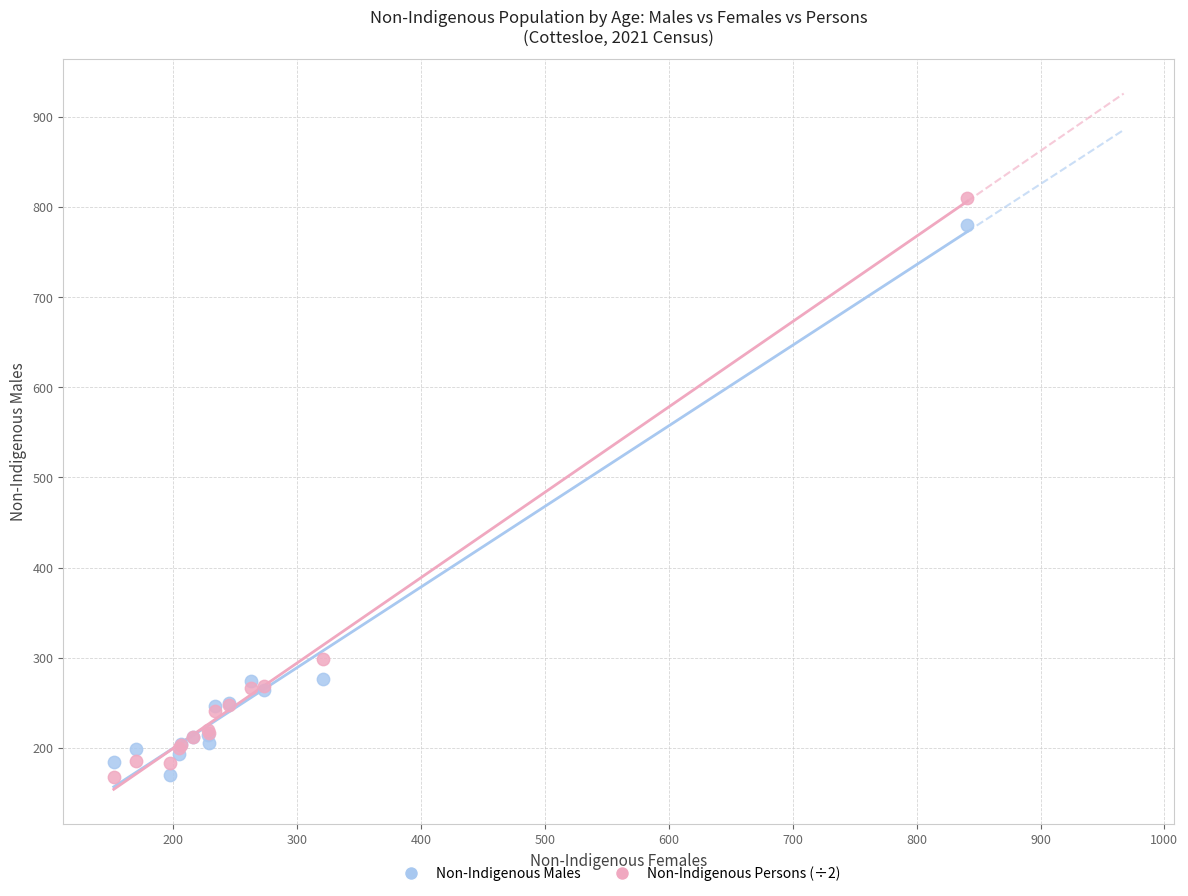

Across all series, what Y value is closest to 488?

299.0